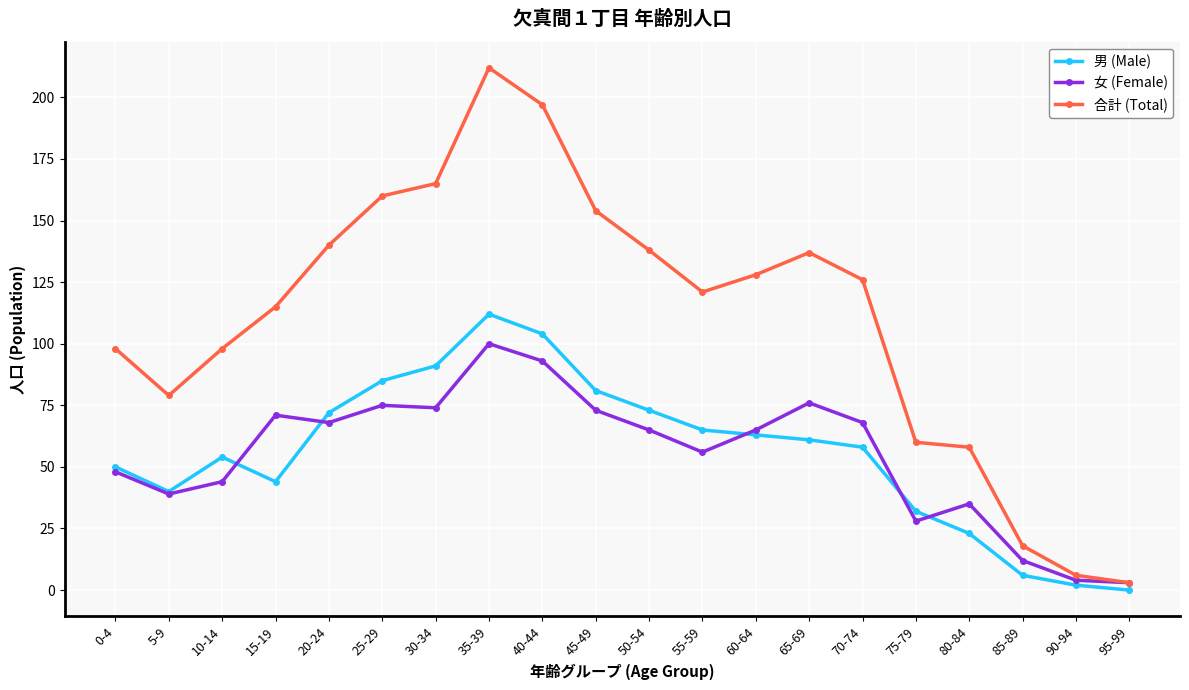

Read the 男 (Male) value at 70-74, to the nearest 50.

50